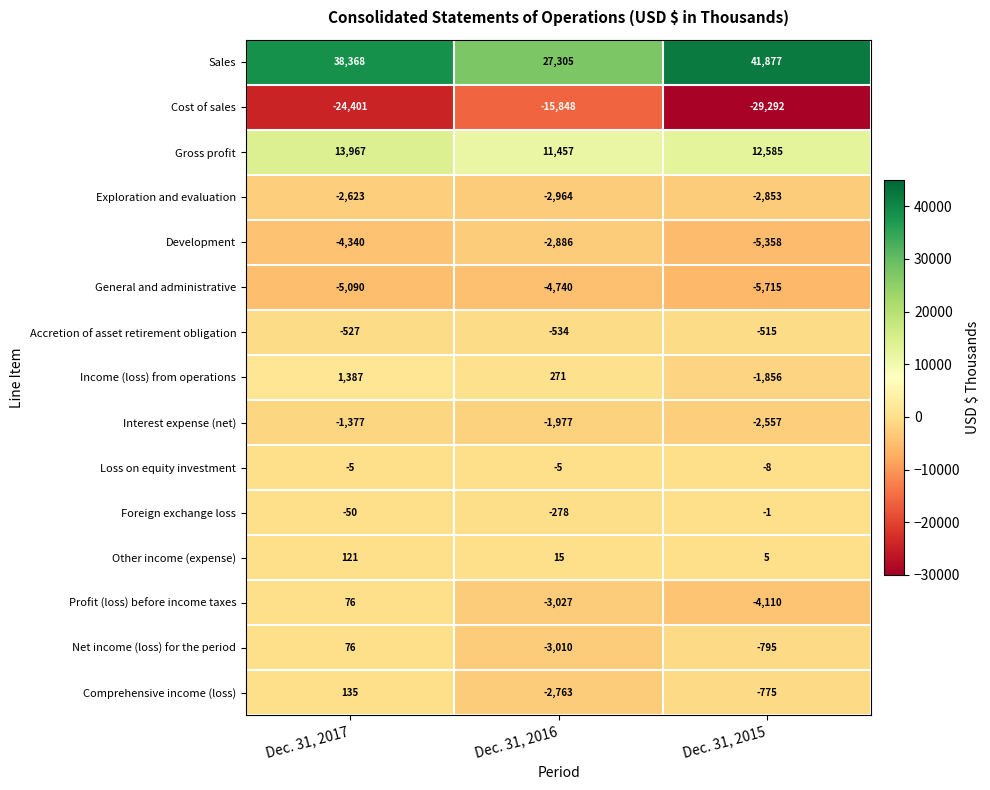

At which label does Profit (loss) before income taxes first exceed -3027?

Dec. 31, 2017